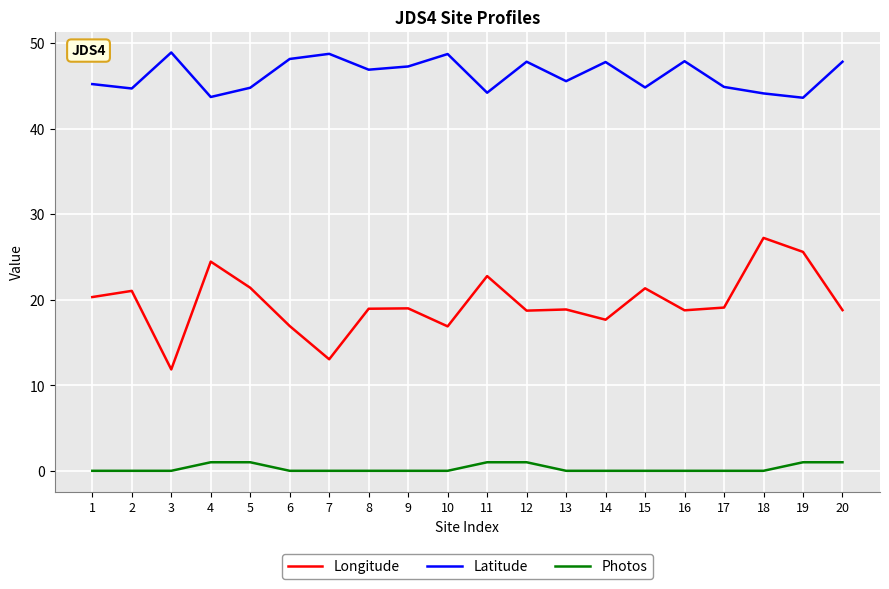

What is the sum of the Longitude values at 16 and 9?

37.8